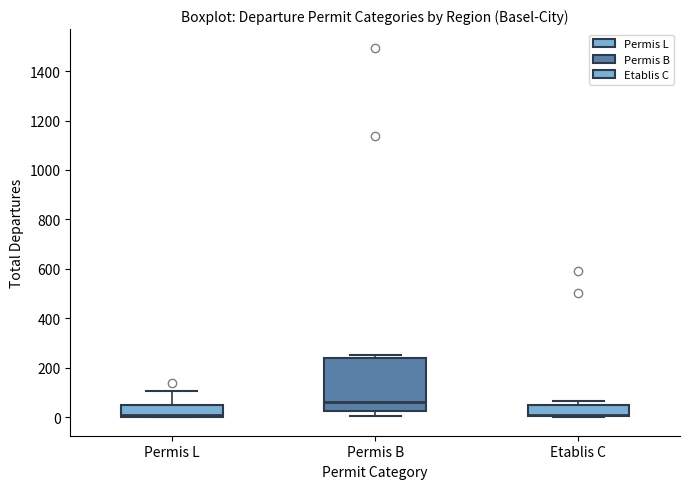

Which box has the highest median line?

Permis B